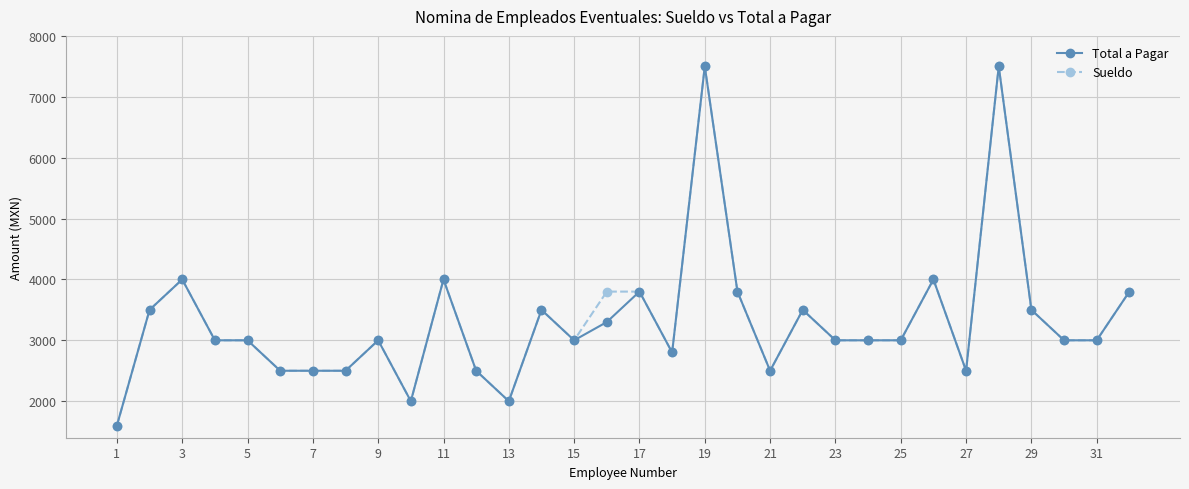

What is the highest value of the Sueldo series?

7500